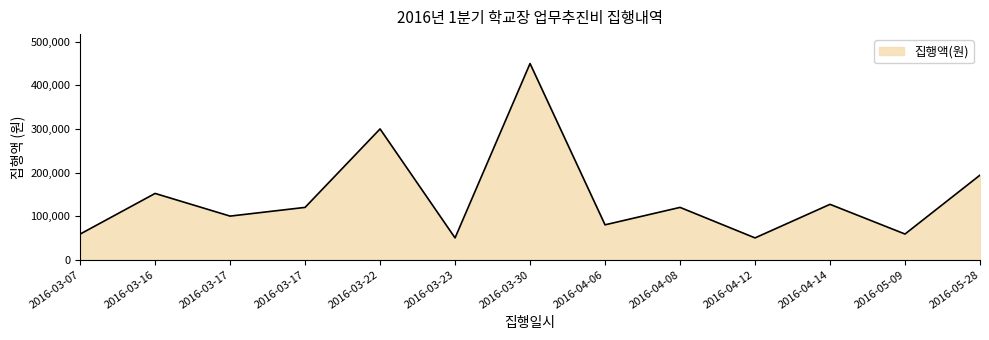

Does the chart display data point markers on the line(s)?

No